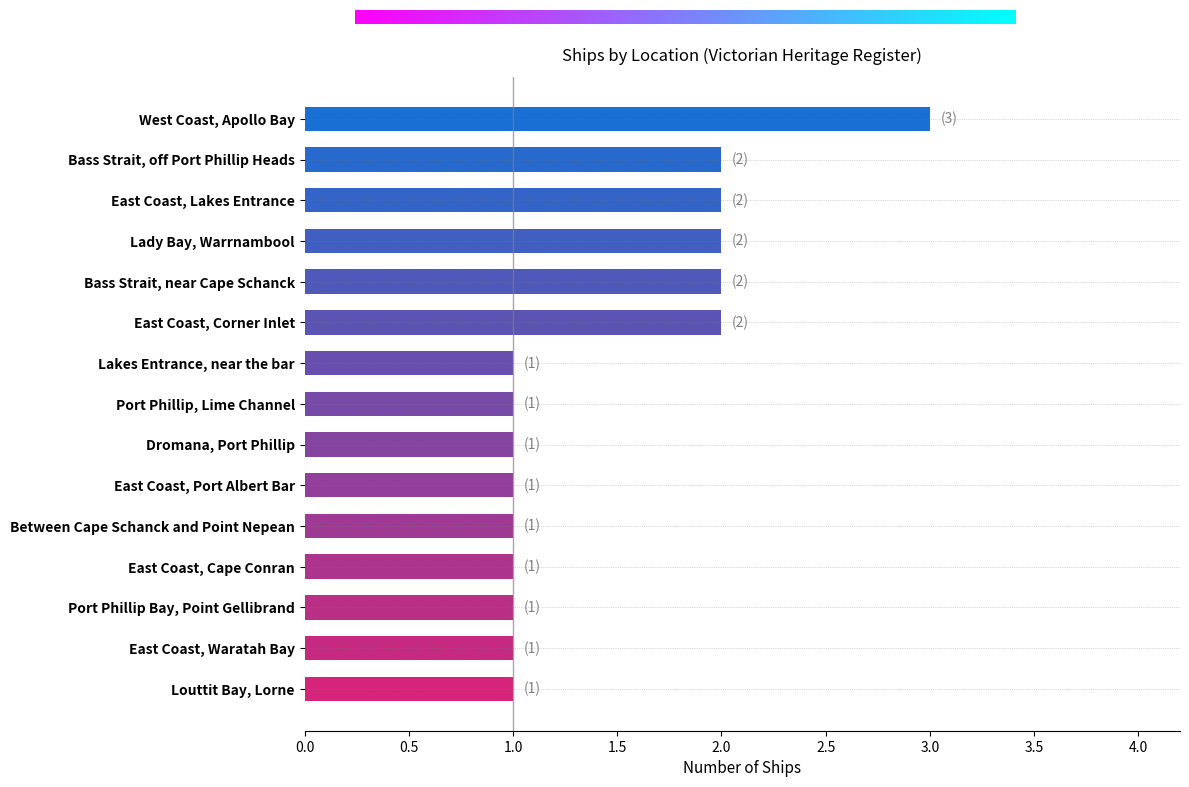

Reading top to bottom, list all the values displayed in this chart.

3	2	2	2	2	2	1	1	1	1	1	1	1	1	1